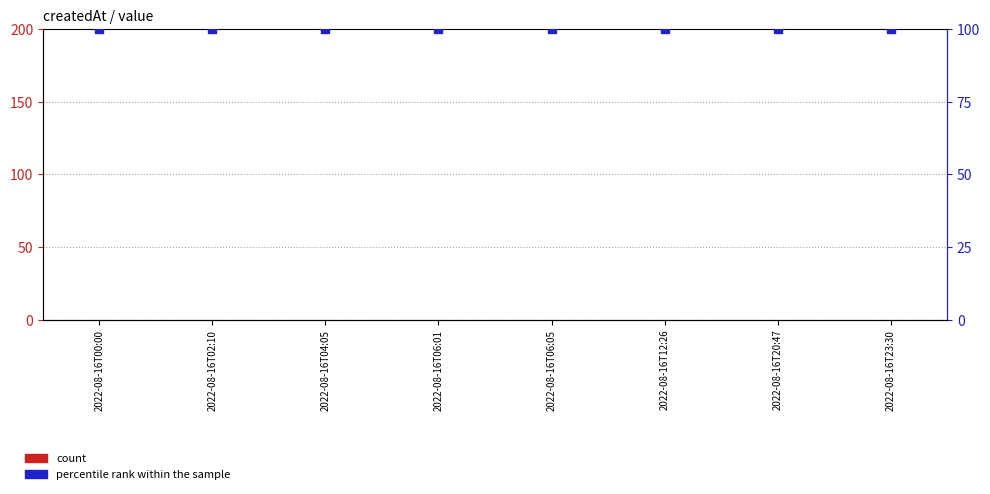

Which series reaches the minimum Y coordinate?

count